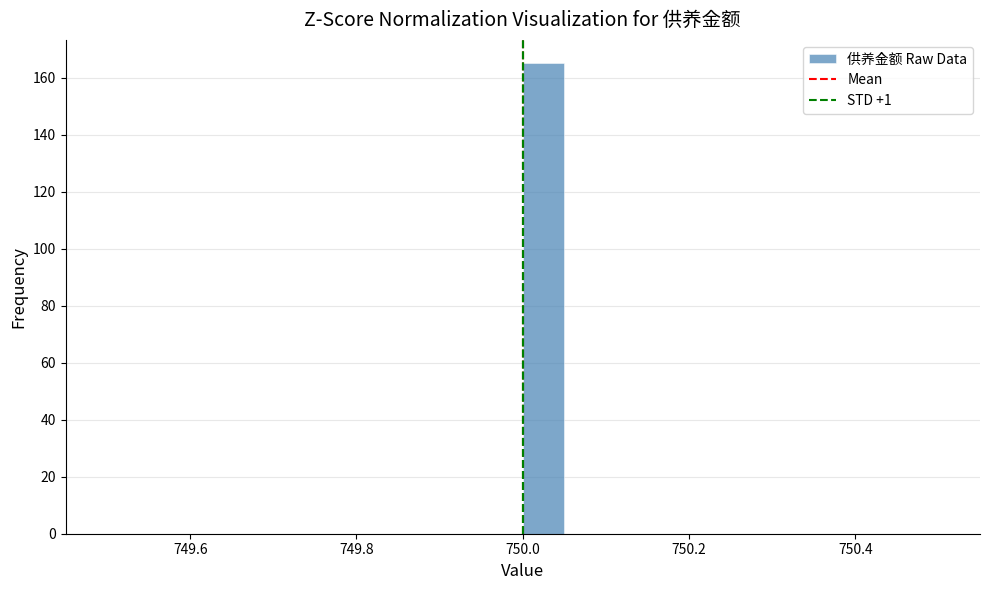

Around what value on the x-axis is the tallest bar? Give the approximate position of its centre, as read against the axis.

750.02